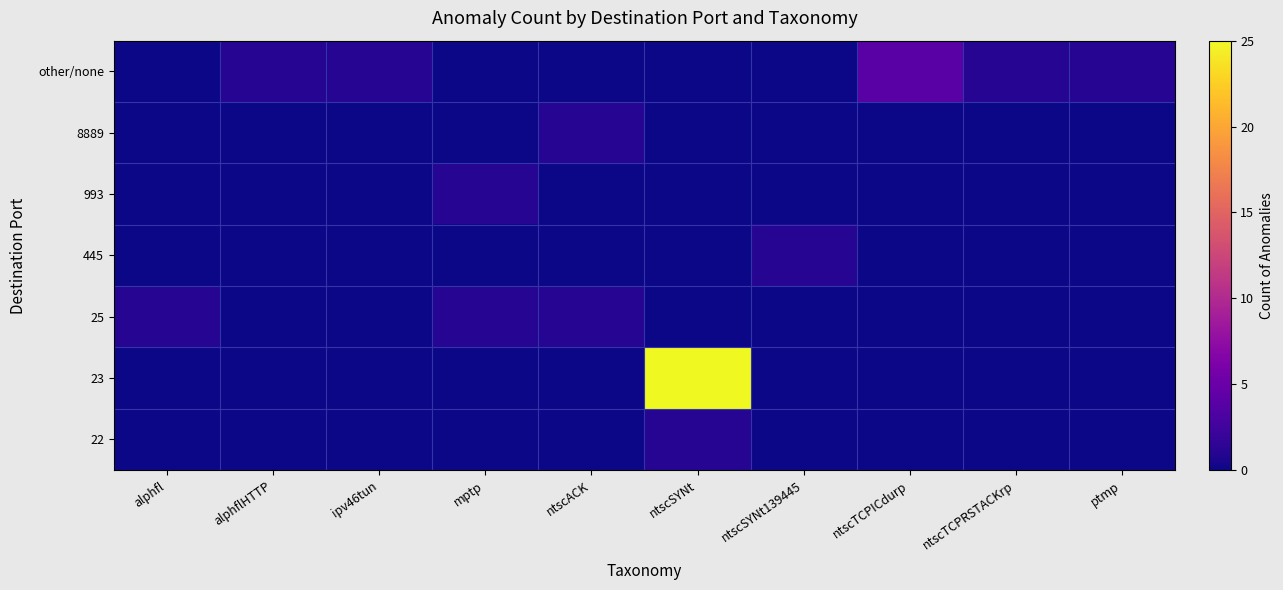

Reading left to right, extract all data points from this chart.

22: alphfl=0	alphflHTTP=0	ipv46tun=0	mptp=0	ntscACK=0	ntscSYNt=1	ntscSYNt139445=0	ntscTCPICdurp=0	ntscTCPRSTACKrp=0	ptmp=0
23: alphfl=0	alphflHTTP=0	ipv46tun=0	mptp=0	ntscACK=0	ntscSYNt=25	ntscSYNt139445=0	ntscTCPICdurp=0	ntscTCPRSTACKrp=0	ptmp=0
25: alphfl=1	alphflHTTP=0	ipv46tun=0	mptp=1	ntscACK=1	ntscSYNt=0	ntscSYNt139445=0	ntscTCPICdurp=0	ntscTCPRSTACKrp=0	ptmp=0
445: alphfl=0	alphflHTTP=0	ipv46tun=0	mptp=0	ntscACK=0	ntscSYNt=0	ntscSYNt139445=1	ntscTCPICdurp=0	ntscTCPRSTACKrp=0	ptmp=0
993: alphfl=0	alphflHTTP=0	ipv46tun=0	mptp=1	ntscACK=0	ntscSYNt=0	ntscSYNt139445=0	ntscTCPICdurp=0	ntscTCPRSTACKrp=0	ptmp=0
8889: alphfl=0	alphflHTTP=0	ipv46tun=0	mptp=0	ntscACK=1	ntscSYNt=0	ntscSYNt139445=0	ntscTCPICdurp=0	ntscTCPRSTACKrp=0	ptmp=0
other/none: alphfl=0	alphflHTTP=1	ipv46tun=1	mptp=0	ntscACK=0	ntscSYNt=0	ntscSYNt139445=0	ntscTCPICdurp=4	ntscTCPRSTACKrp=1	ptmp=1